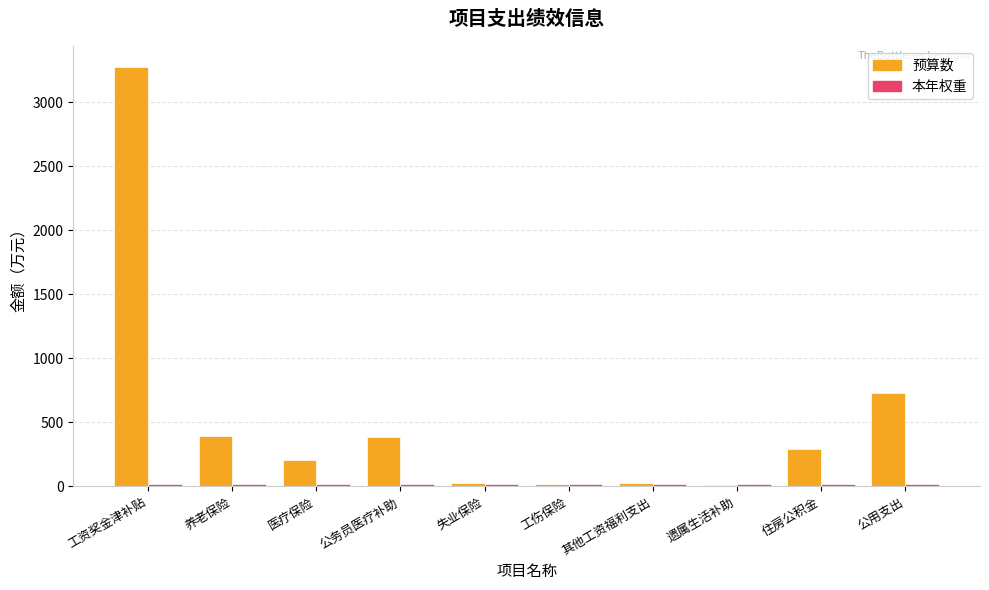

Which series has the largest total across all categories?

预算数